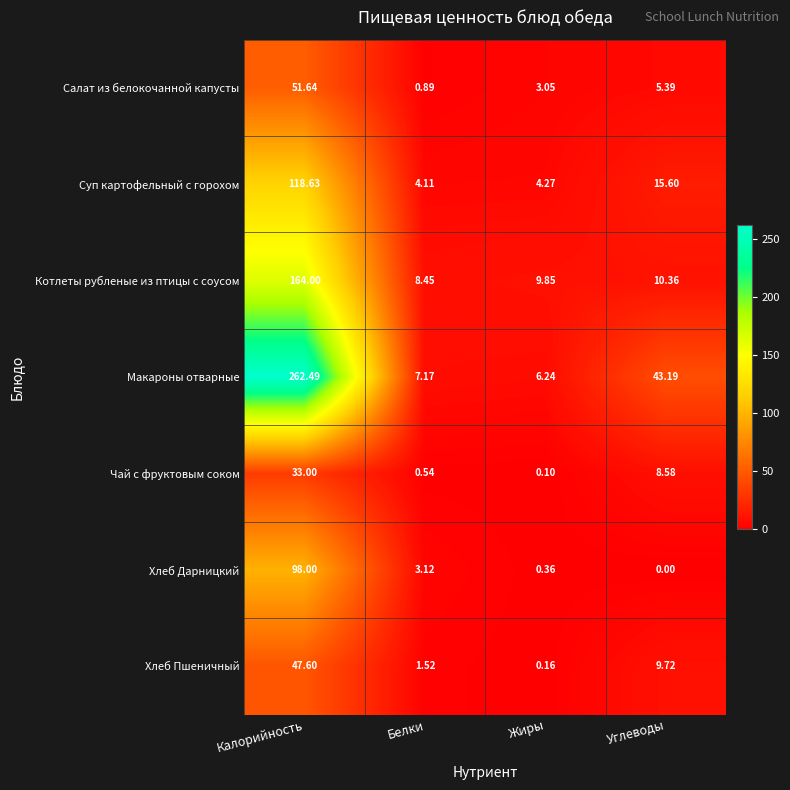

At which label does Котлеты рубленые из птицы с соусом reach its minimum?

Белки